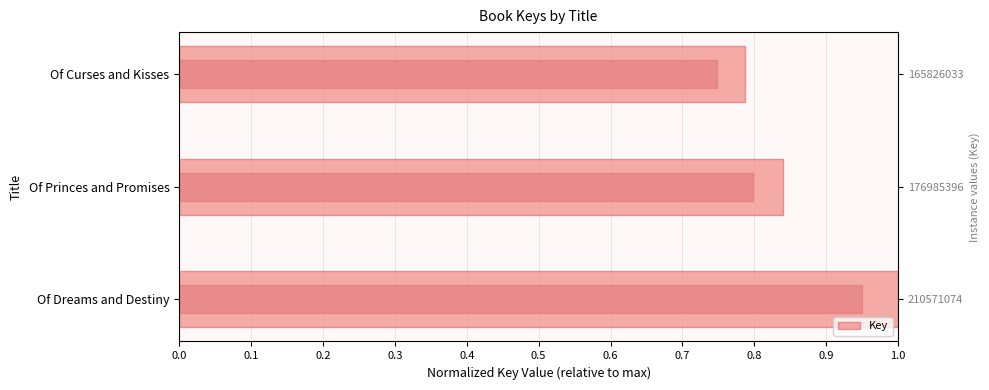

What is the minimum value shown in the chart?

0.8